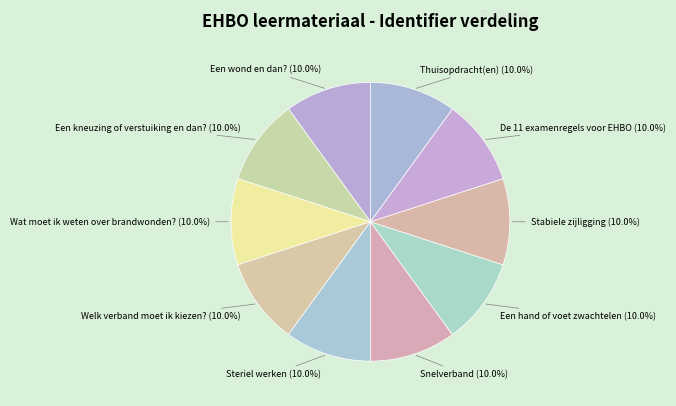

What percentage is the Een wond en dan? slice, to the nearest percent?

10%